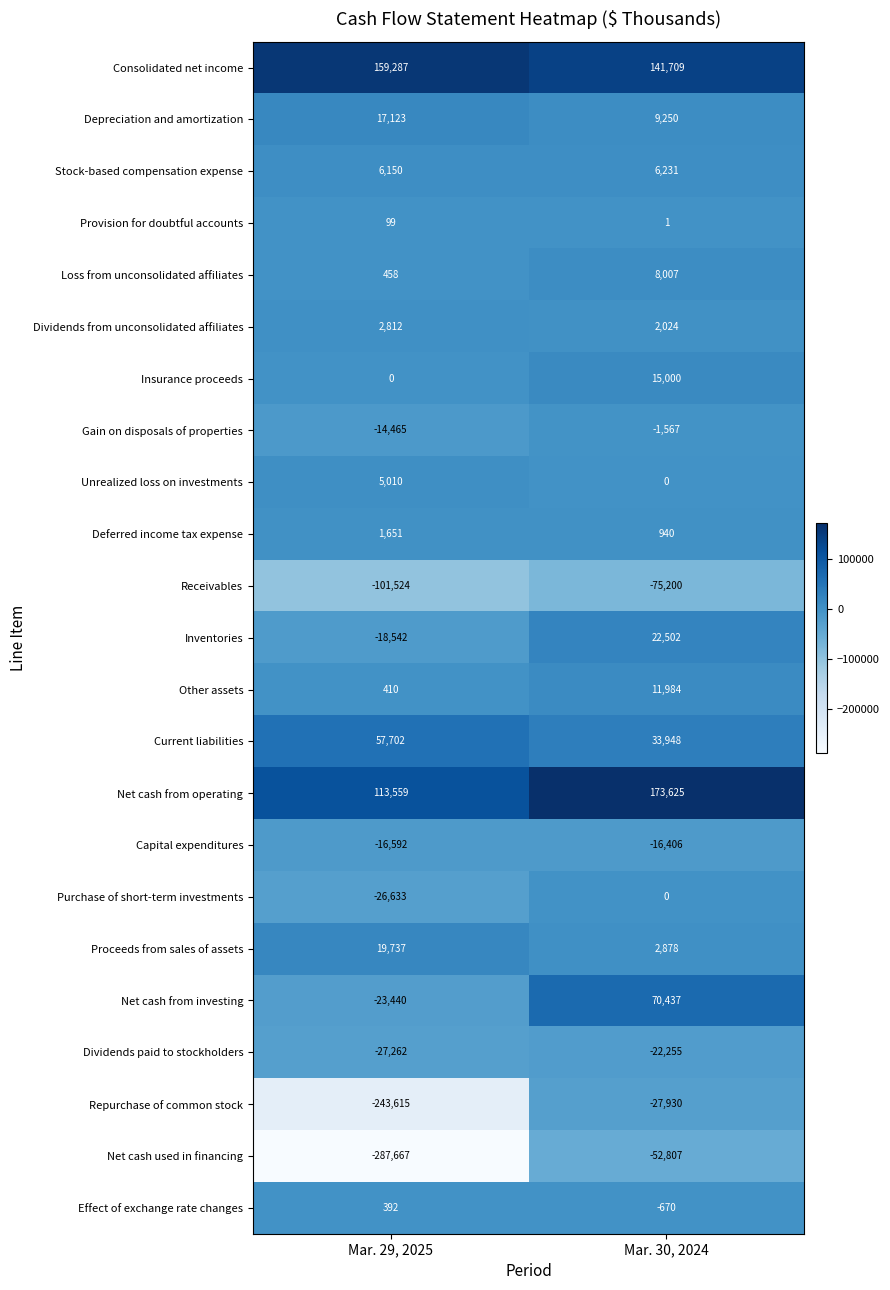

The Stock-based compensation expense series shows 6150 at Mar. 29, 2025. True or false?

True